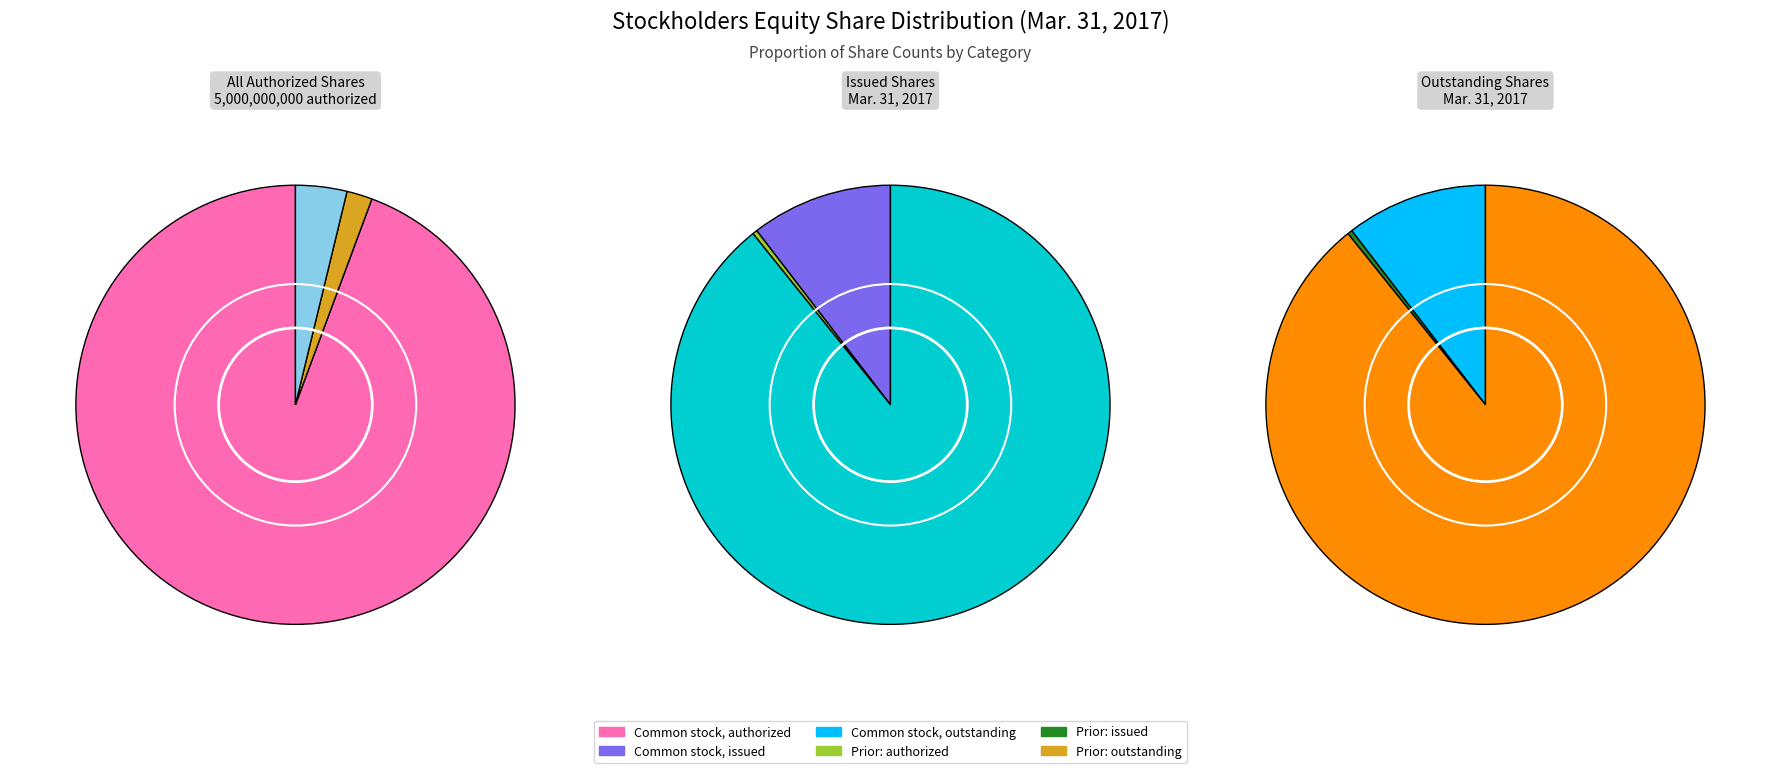

Which slice represents more than half of the pie?

Common stock, authorized